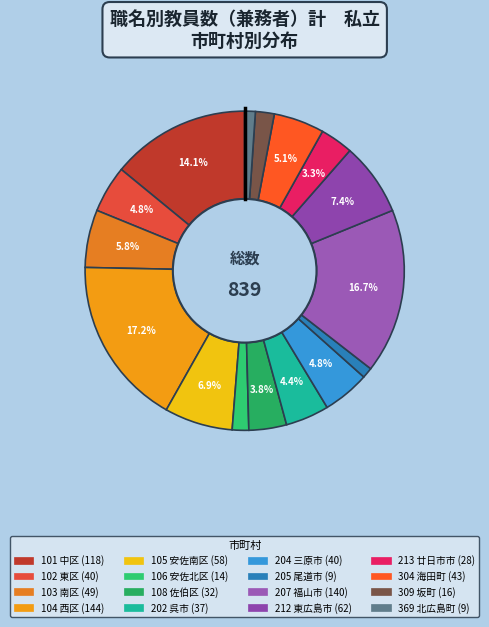

What percentage is the 105 安佐南区 slice, to the nearest percent?

7%